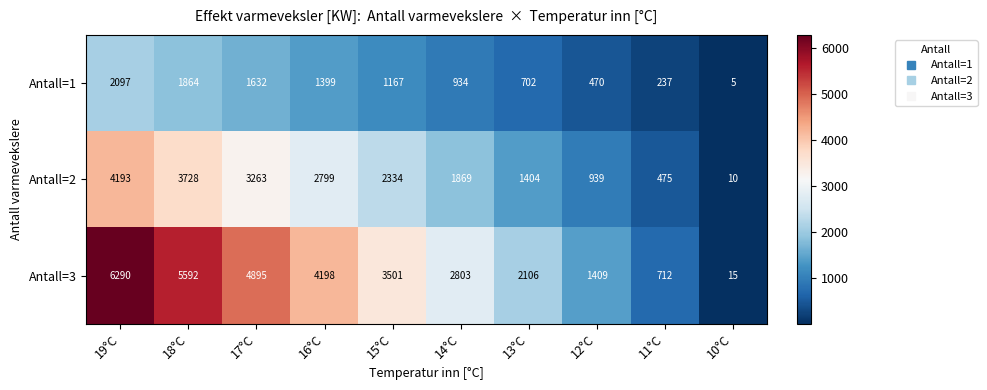

Reading left to right, what are all the values shown in this chart?

Antall=1: 19°C=2097	18°C=1864	17°C=1632	16°C=1399	15°C=1167	14°C=934	13°C=702	12°C=470	11°C=237	10°C=5
Antall=2: 19°C=4193	18°C=3728	17°C=3263	16°C=2799	15°C=2334	14°C=1869	13°C=1404	12°C=939	11°C=475	10°C=10
Antall=3: 19°C=6290	18°C=5592	17°C=4895	16°C=4198	15°C=3501	14°C=2803	13°C=2106	12°C=1409	11°C=712	10°C=15